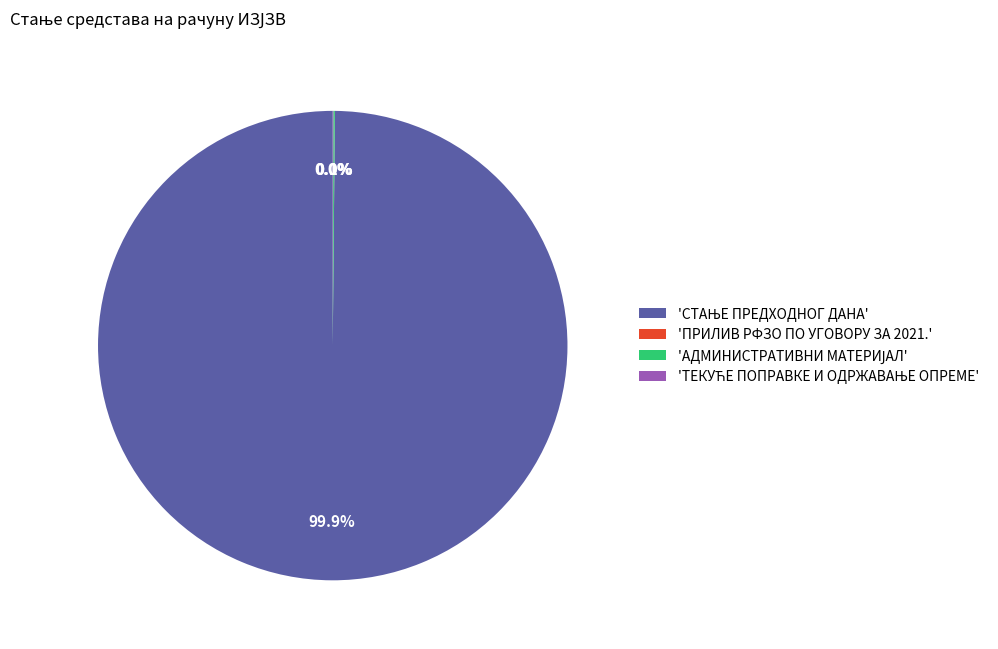

Is there a majority slice in this chart?

Yes